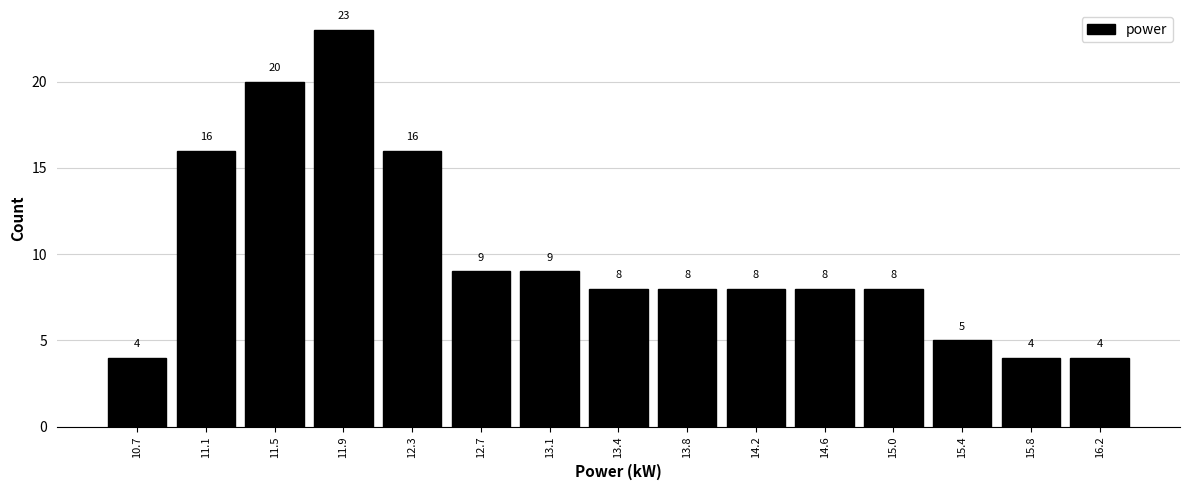

How tall is the bar that spans 15.20 to 15.60 on the x-axis? The bar edges are not printed on the chart, so give them approximately, as read against the axis.

5